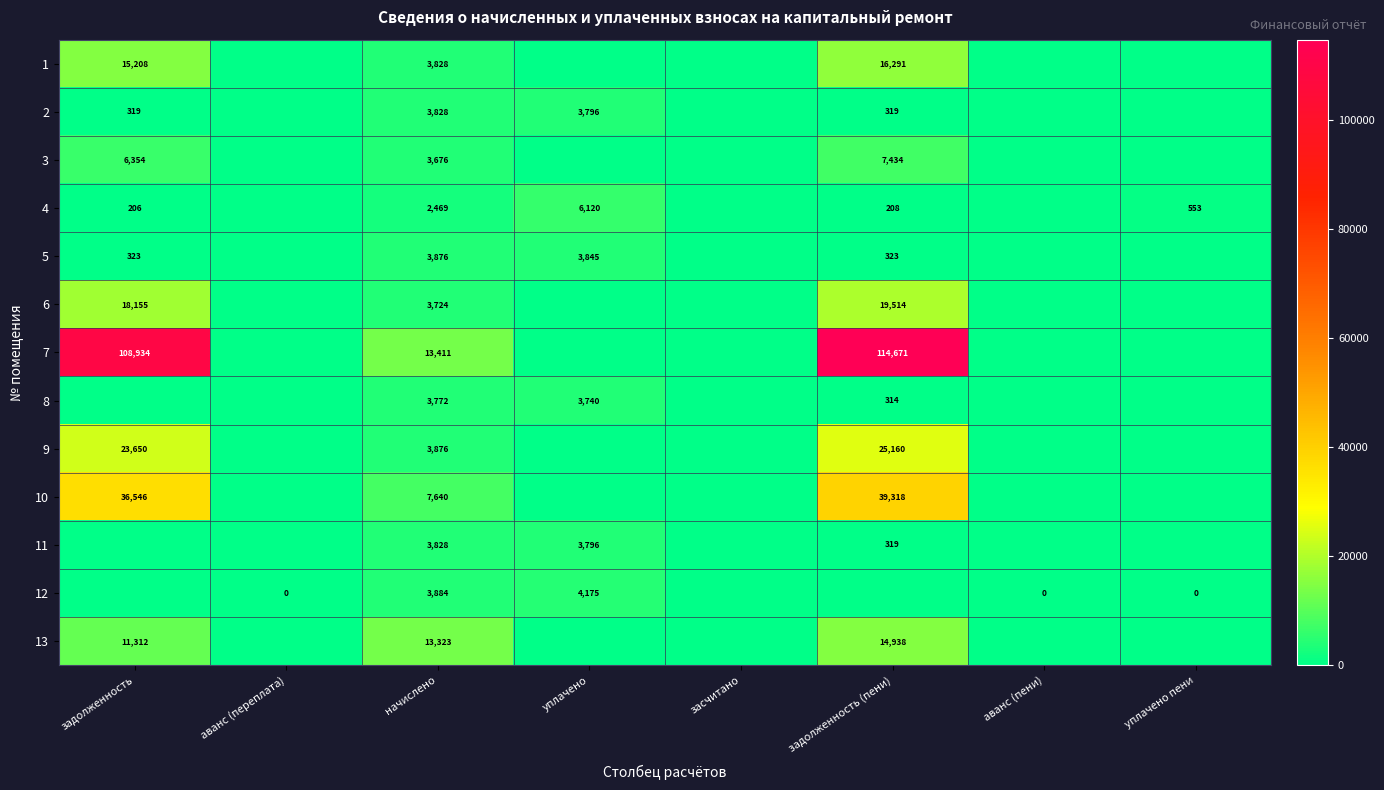

Is it true that 9 equals 25160 at задолженность (пени)?

True